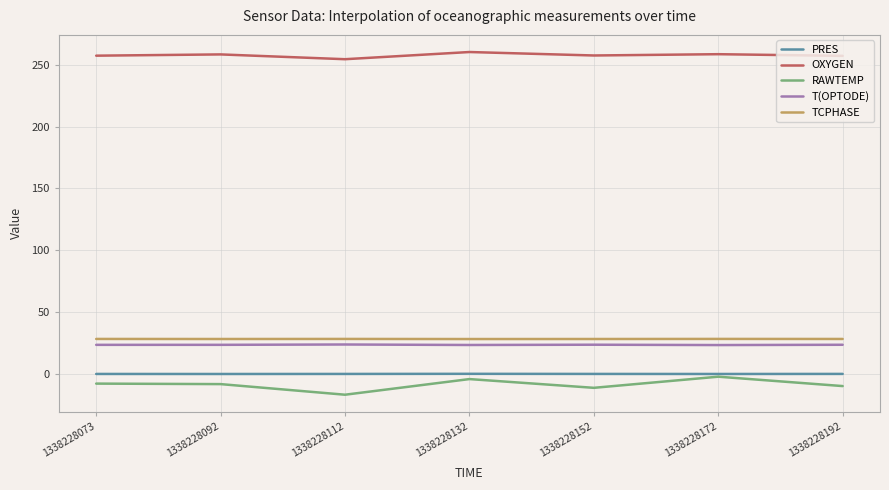

Is the value of T(OPTODE) at 1338228152 greater than the value of PRES at 1338228073?

Yes